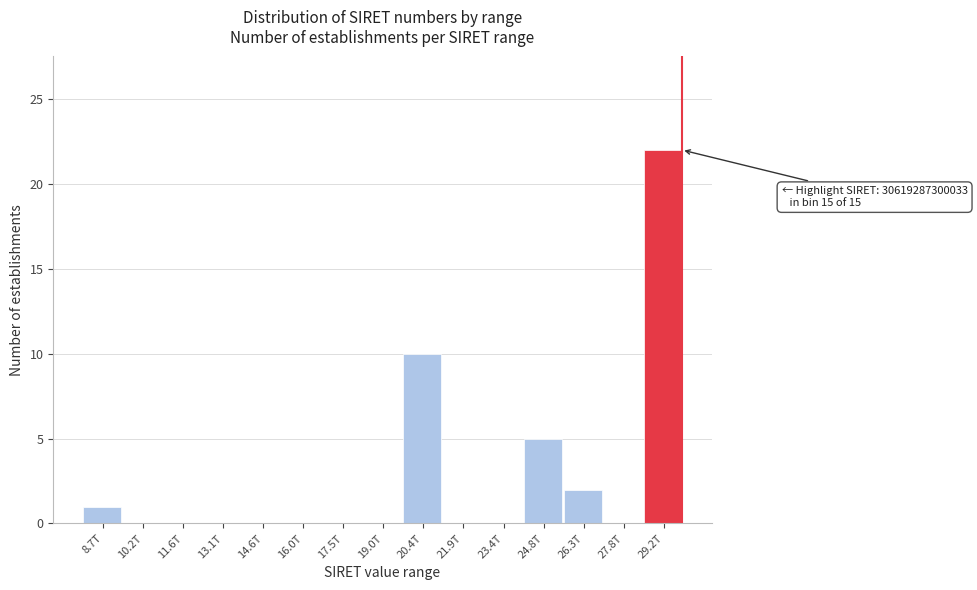

Reading right to left, extract all data points from this chart.

29.2T=22	27.8T=0	26.3T=2	24.8T=5	23.4T=0	21.9T=0	20.4T=10	19.0T=0	17.5T=0	16.0T=0	14.6T=0	13.1T=0	11.6T=0	10.2T=0	8.7T=1